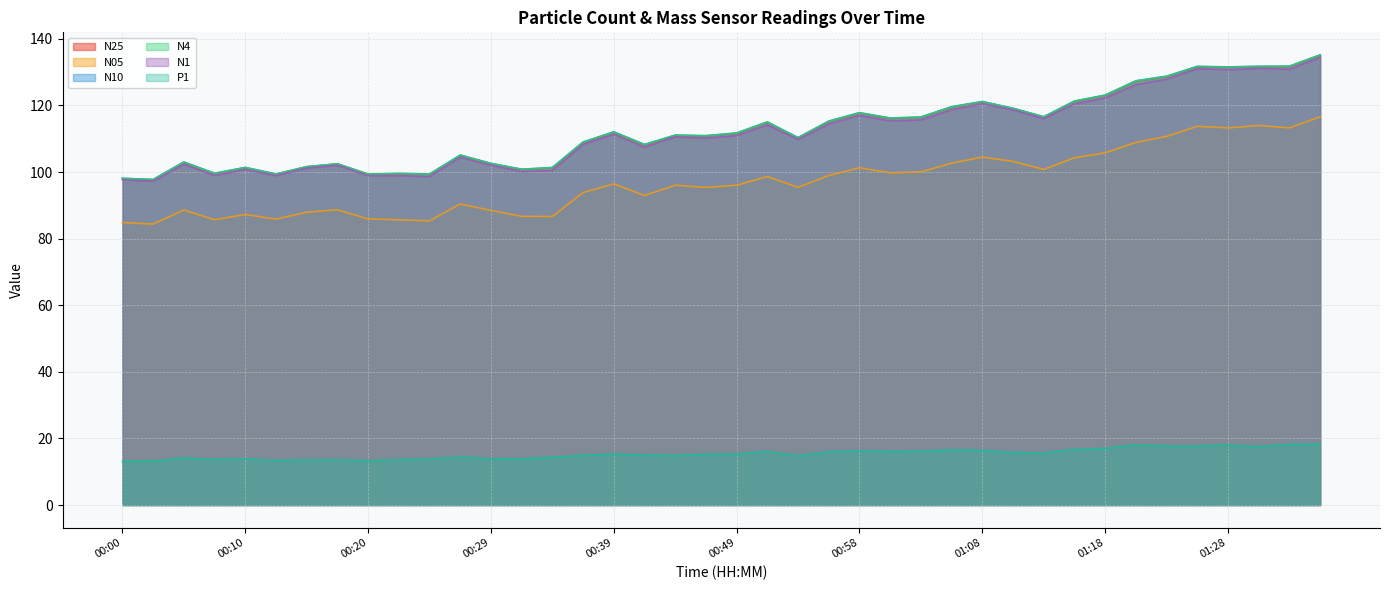

Count the number of categories in the chart.

40